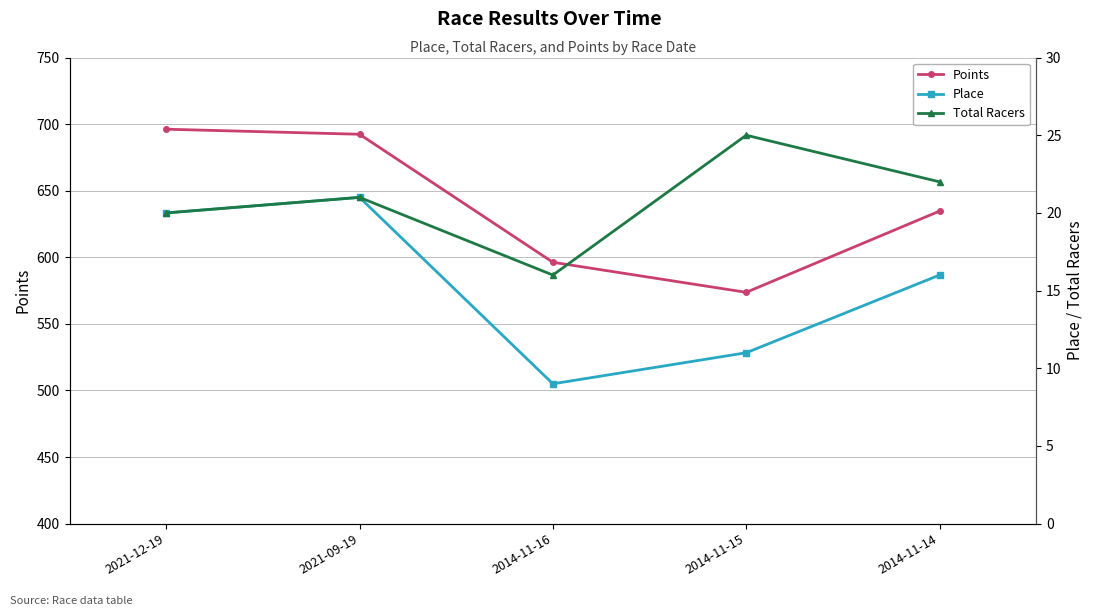

Is the value of Place at 2021-09-19 greater than the value of Points at 2014-11-16?

No